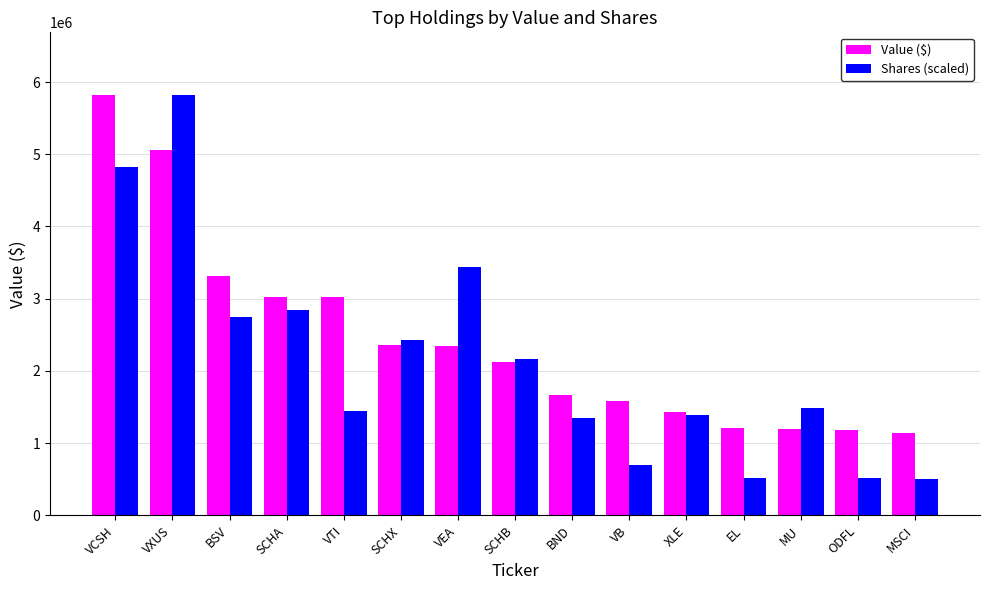

Read the Shares (scaled) value at VXUS.

5816000.0